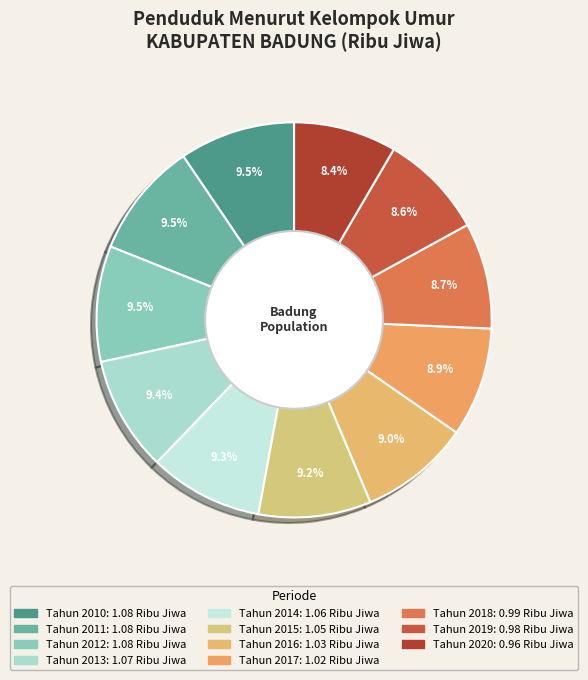

Rank the categories by value from highest to lowest.

Tahun 2010, Tahun 2011, Tahun 2012, Tahun 2013, Tahun 2014, Tahun 2015, Tahun 2016, Tahun 2017, Tahun 2018, Tahun 2019, Tahun 2020